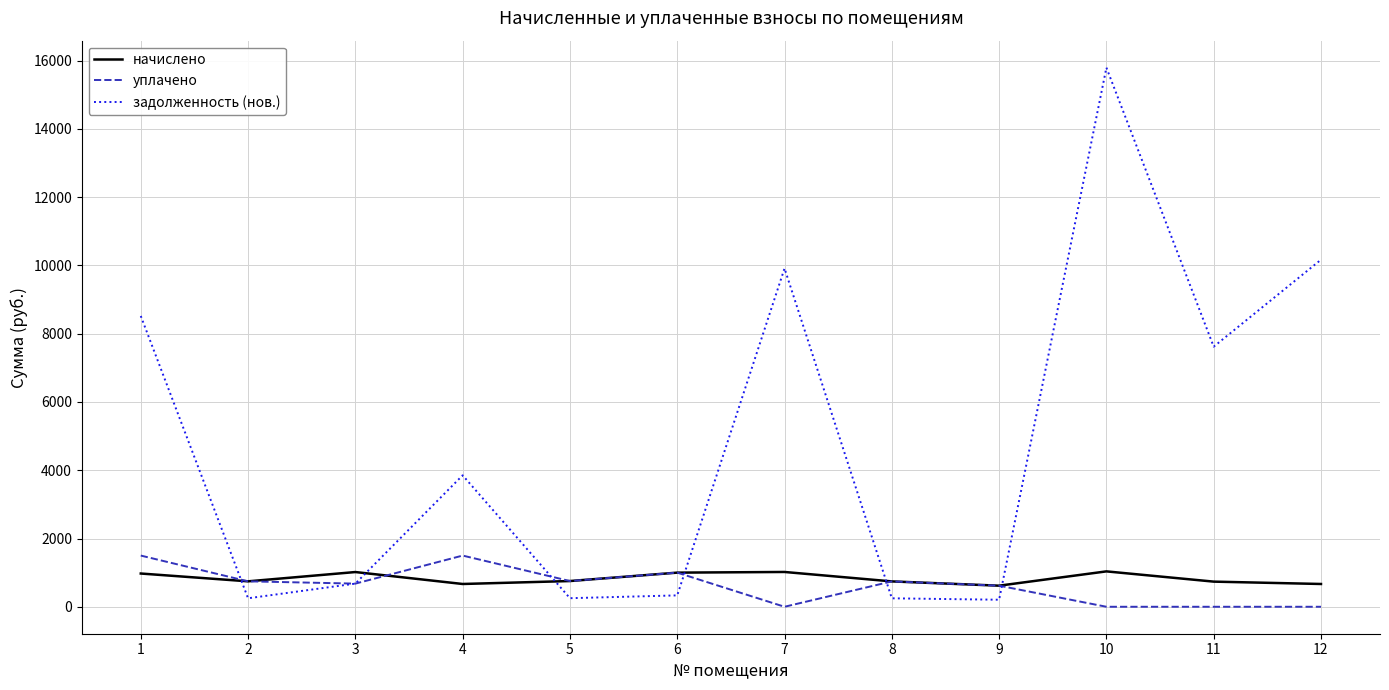

What is the greatest value displayed?

15797.3